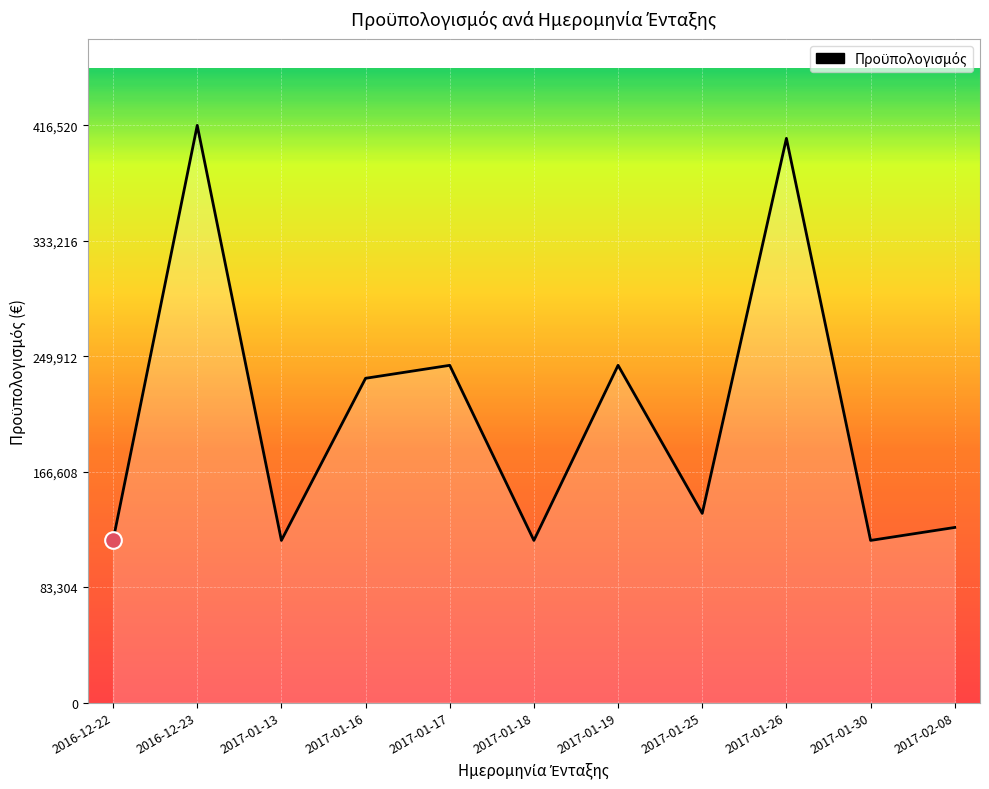

Is it true that the value at 2017-01-18 is 117000?

True